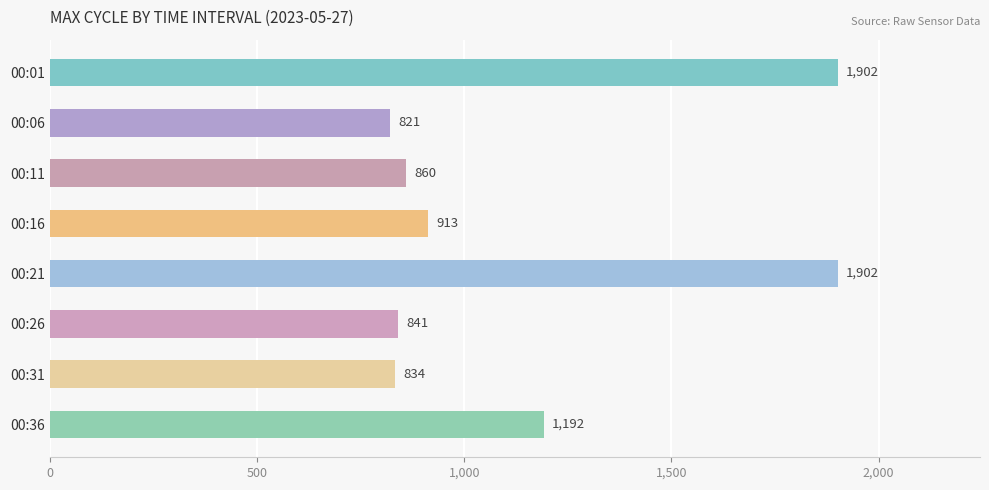

Reading top to bottom, extract all data points from this chart.

00:01=1902	00:06=821	00:11=860	00:16=913	00:21=1902	00:26=841	00:31=834	00:36=1192